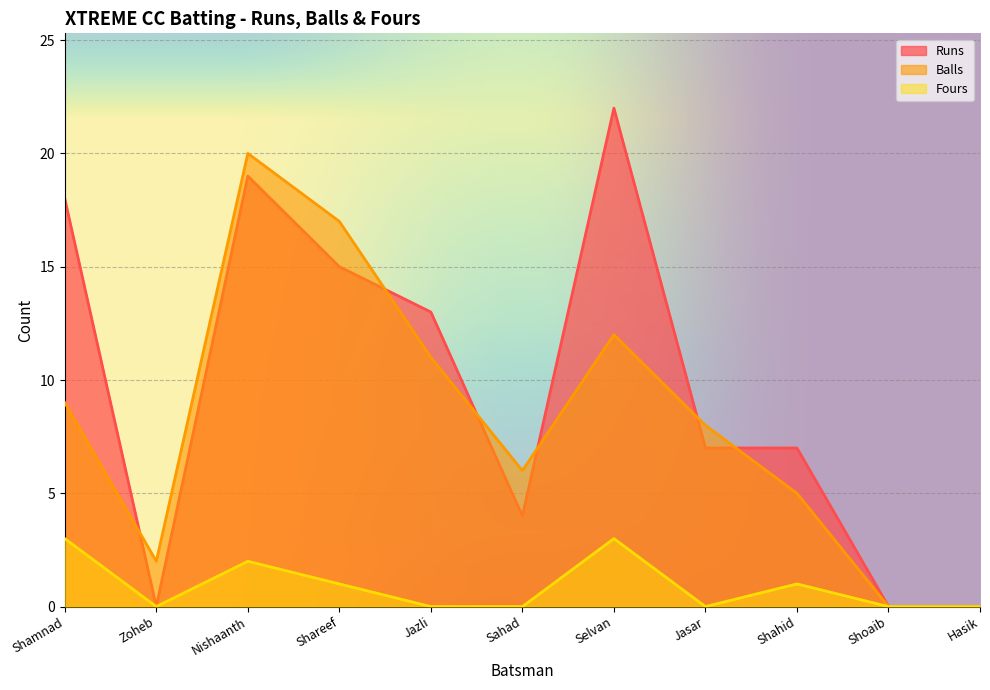

How many lines are shown in the chart?

3